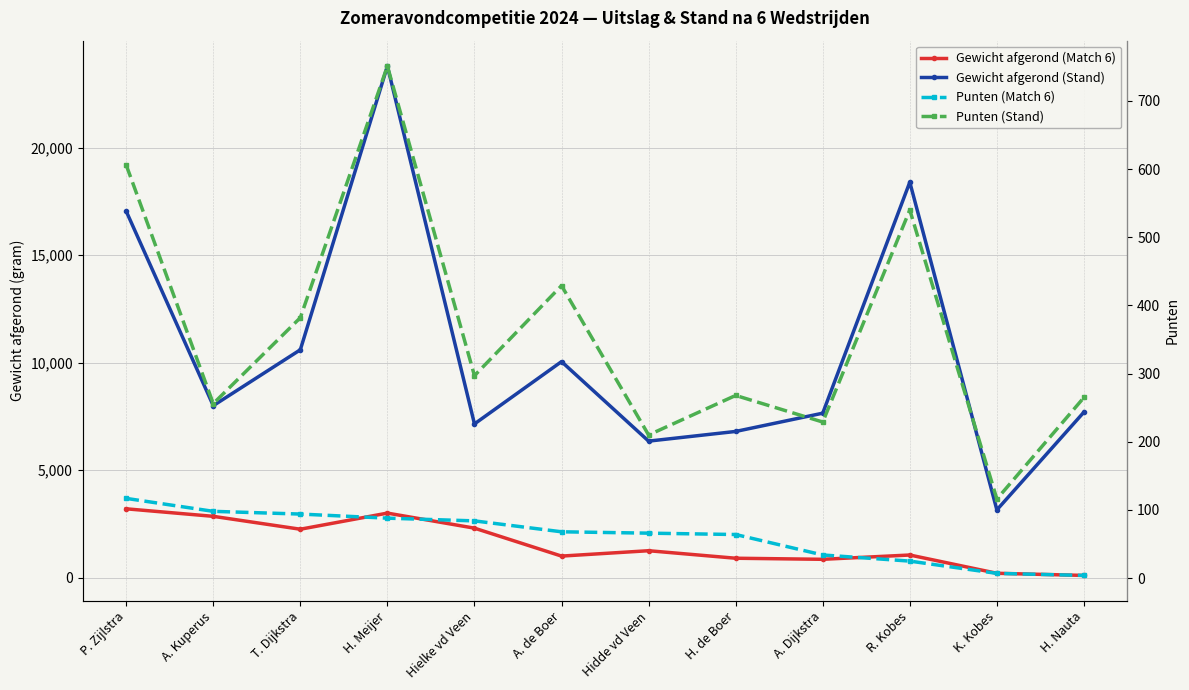

Which series changed the most between P. Zijlstra and Hielke vd Veen?

Gewicht afgerond (Stand)